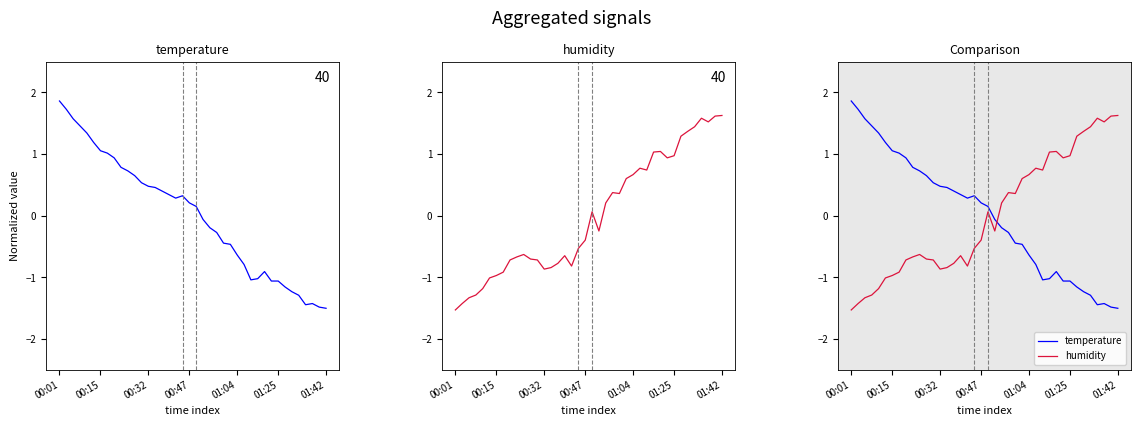

Is the value of humidity at 15 greater than the value of temperature at 17?

No